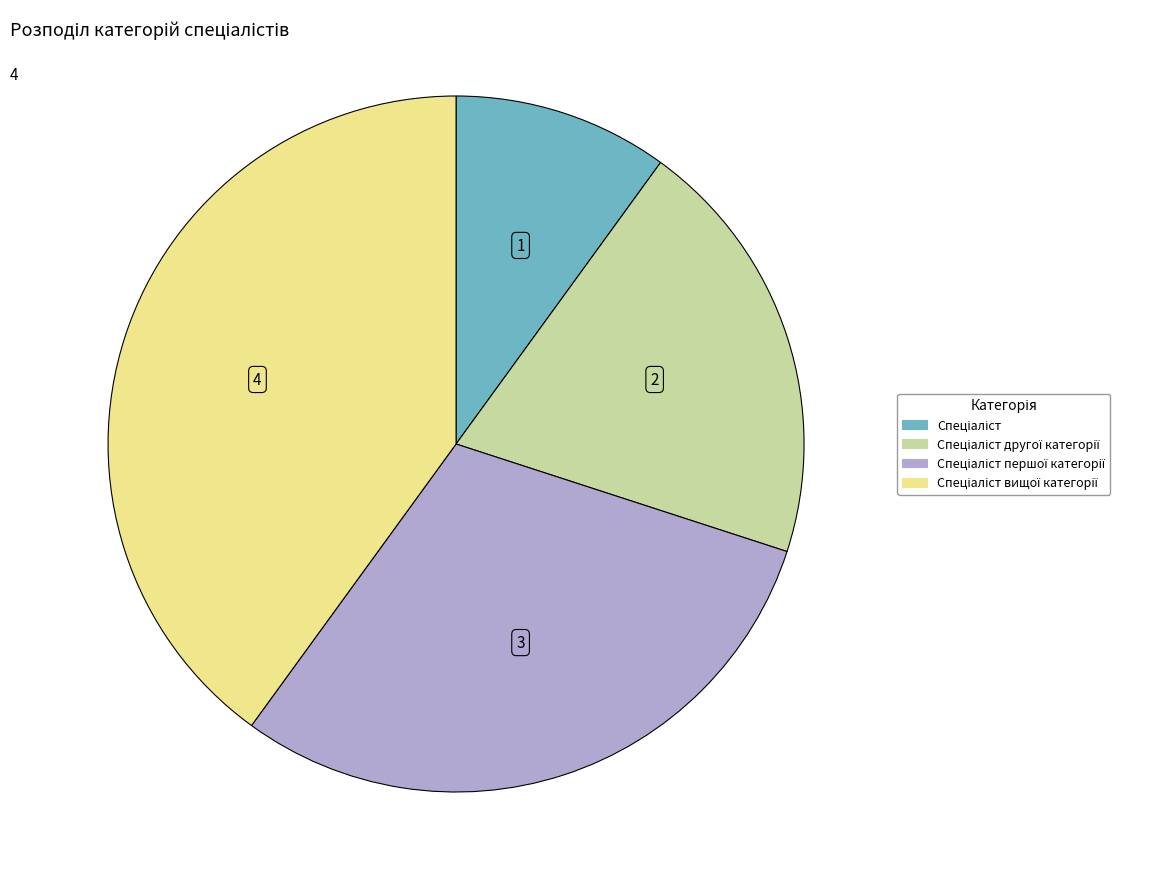

Does any single category account for the majority?

No